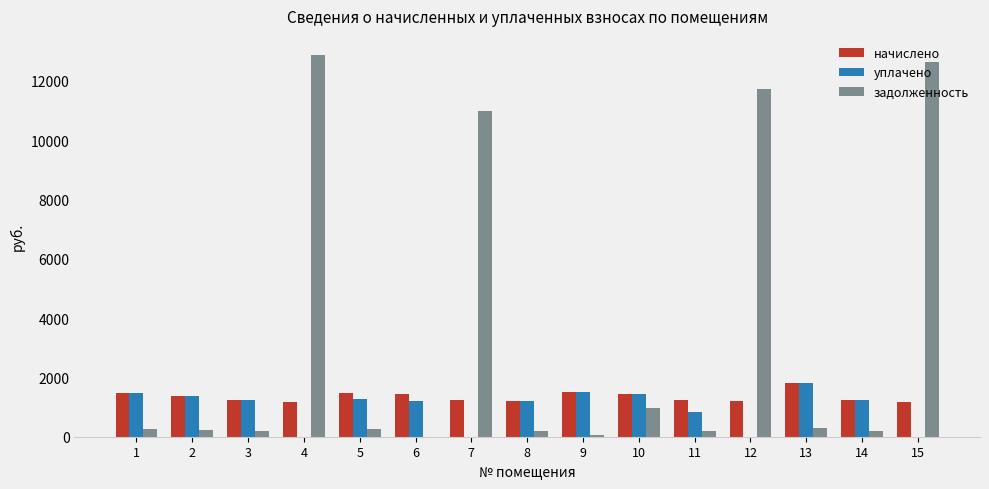

What is the sum of all уплачено values?

14591.0